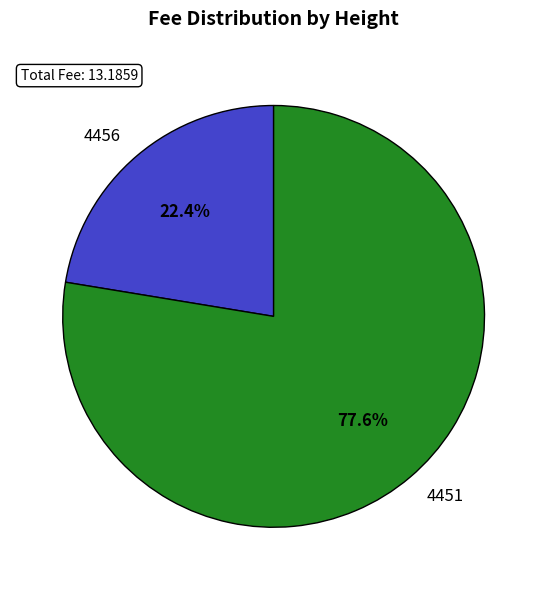

Rank the categories by value from lowest to highest.

4456, 4451